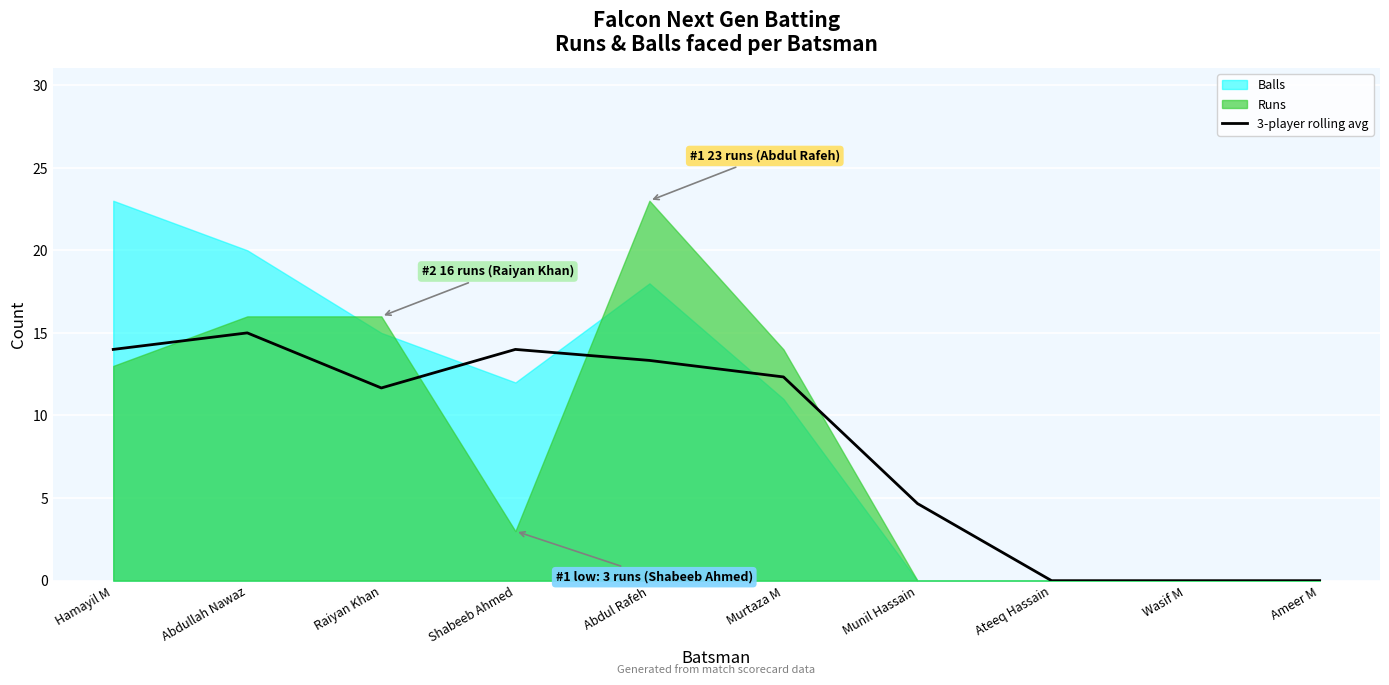

Where is the data nearest to the value 7?

Munil Hassain